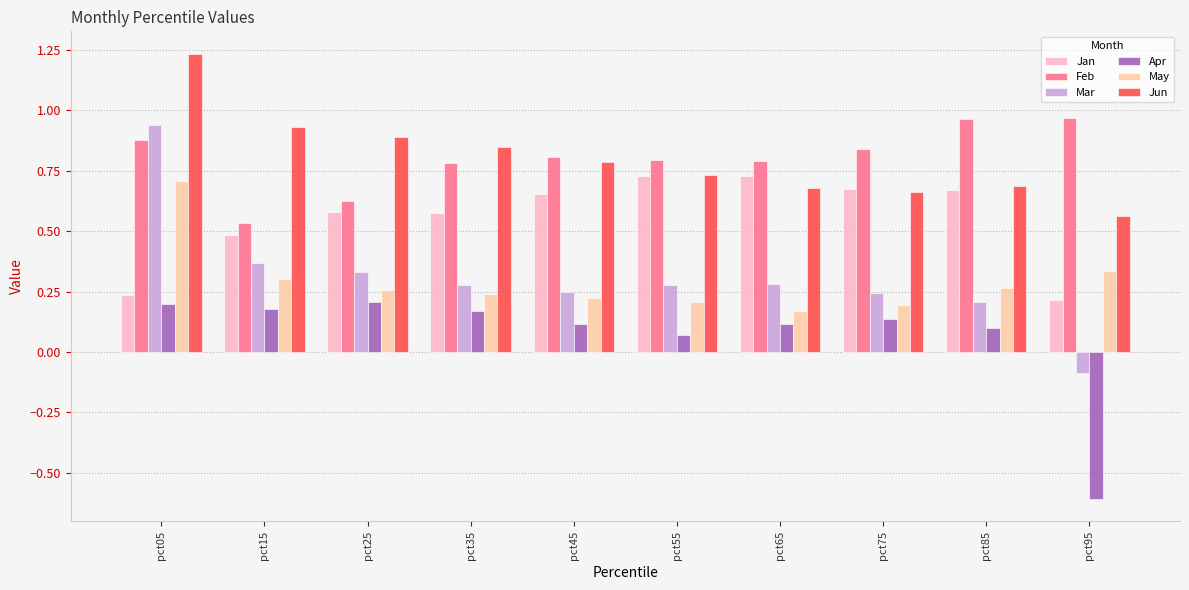

At which category does the chart reach its minimum across all series?

pct95